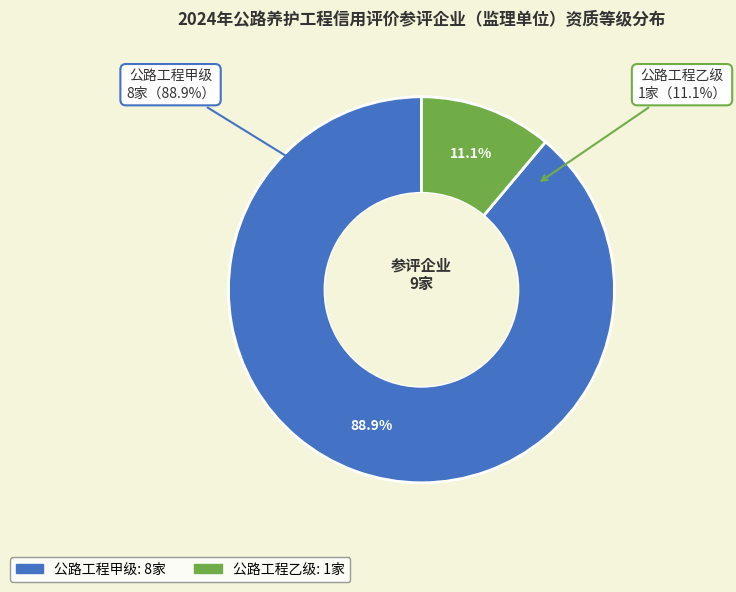

The 公路工程乙级 slice represents 16% of the pie. True or false?

False